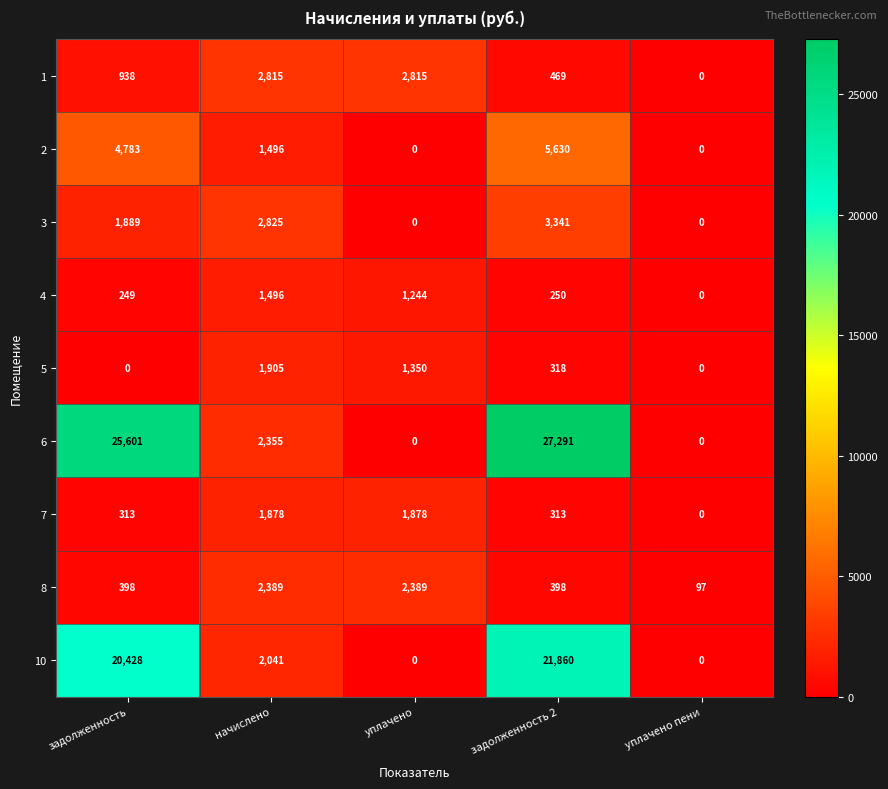

The value of 4 at уплачено пени is -870. True or false?

False